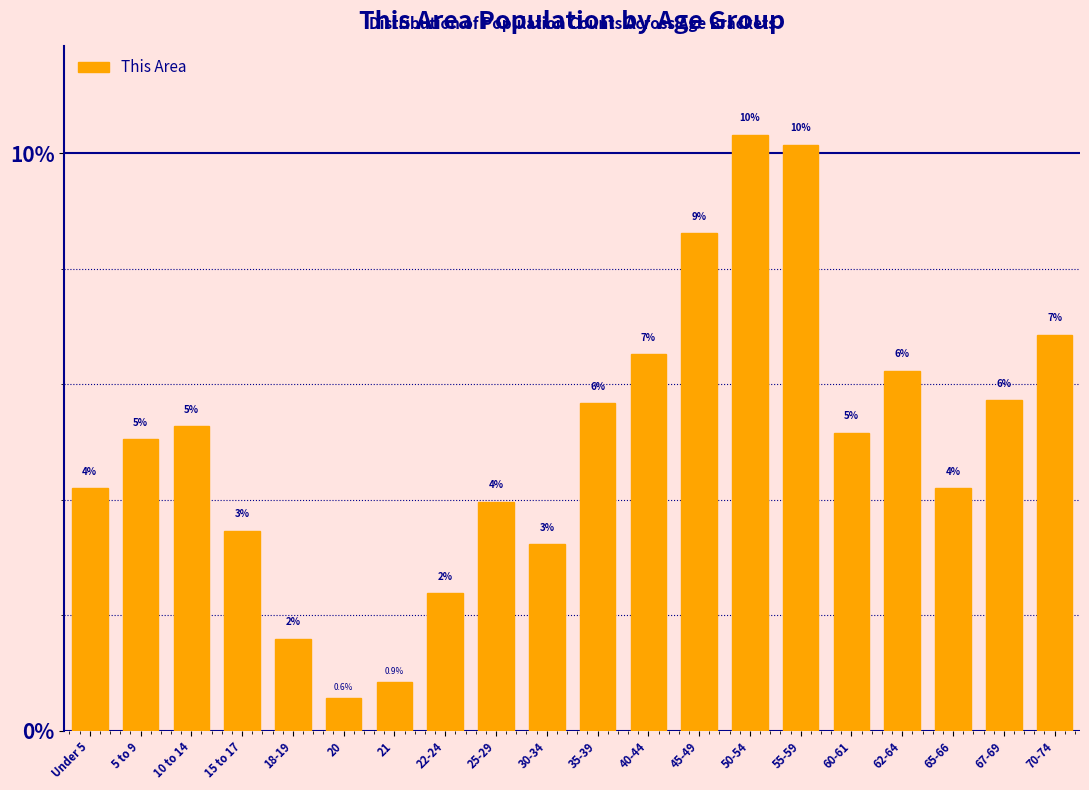

Are the bars horizontal?

No